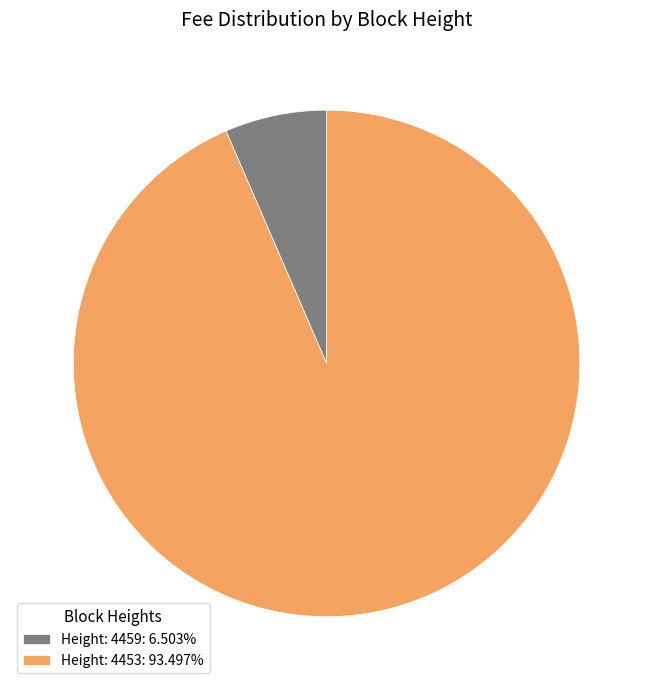

Approximately how many times larger is the value at Height: 4459 compared to Height: 4453?

0.1